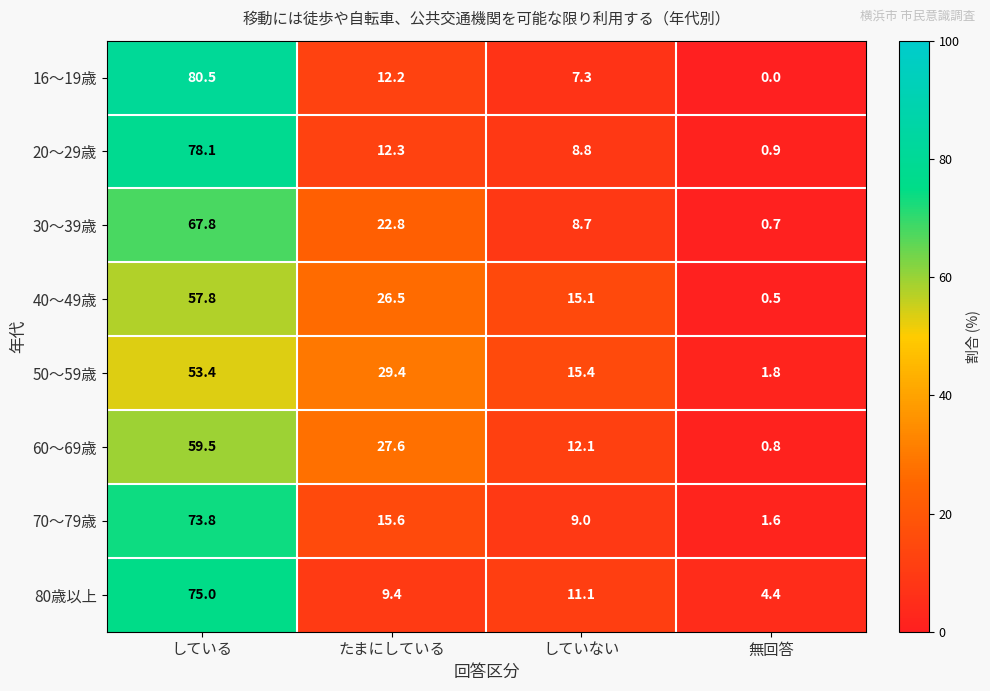

Which category has the lowest value across all series?

無回答